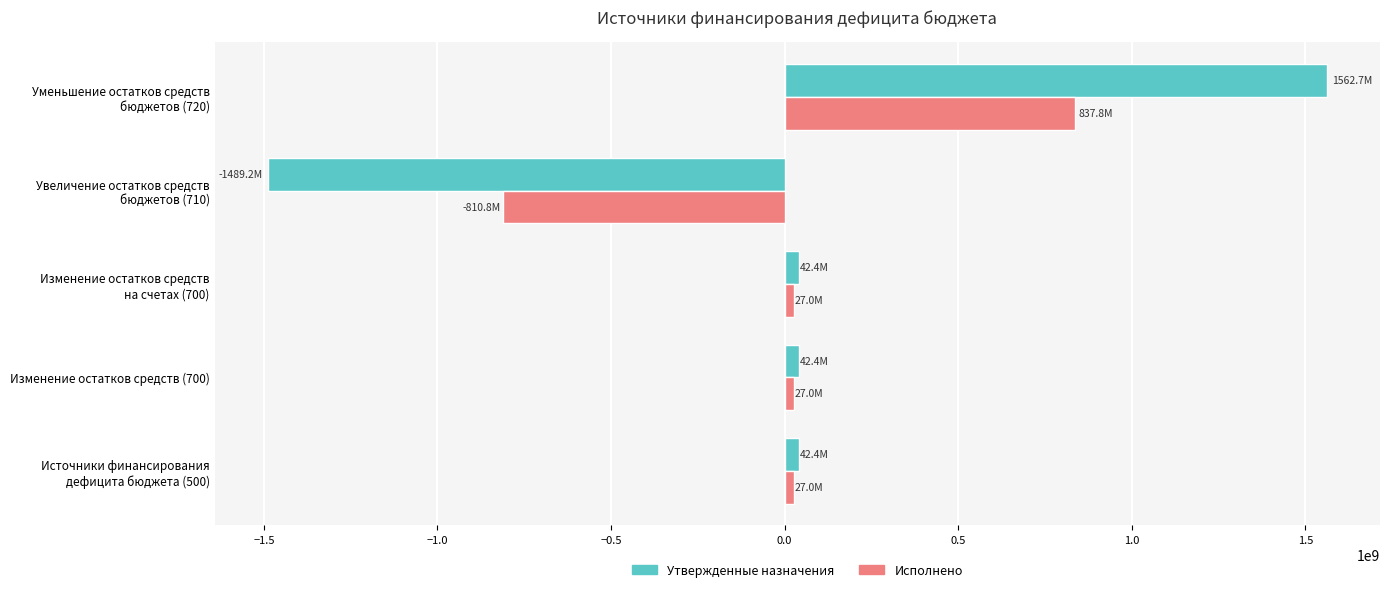

What is the difference between the maximum and minimum values in the Исполнено series?

1648612445.5